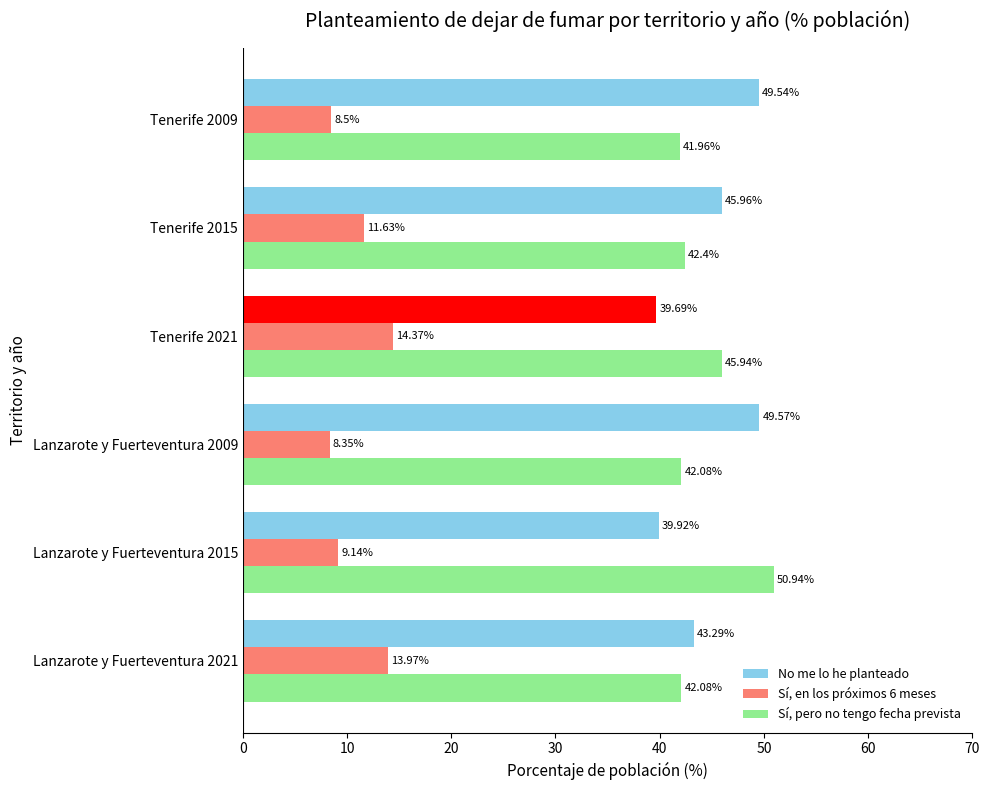

Which series has the widest spread of values?

No me lo he planteado